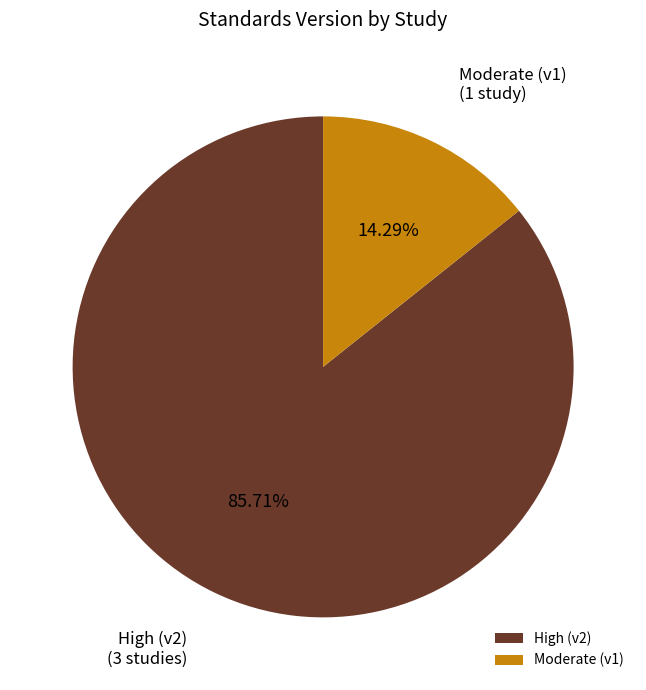

How many slices are in this pie chart?

2